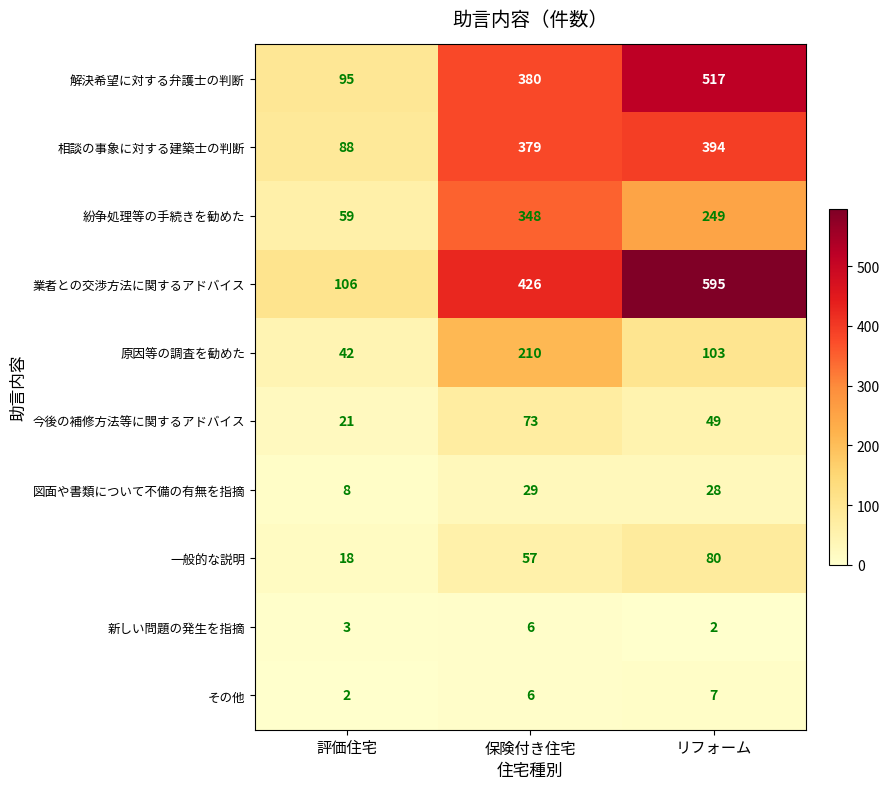

Is it true that 業者との交渉方法に関するアドバイス equals 106 at 評価住宅?

True